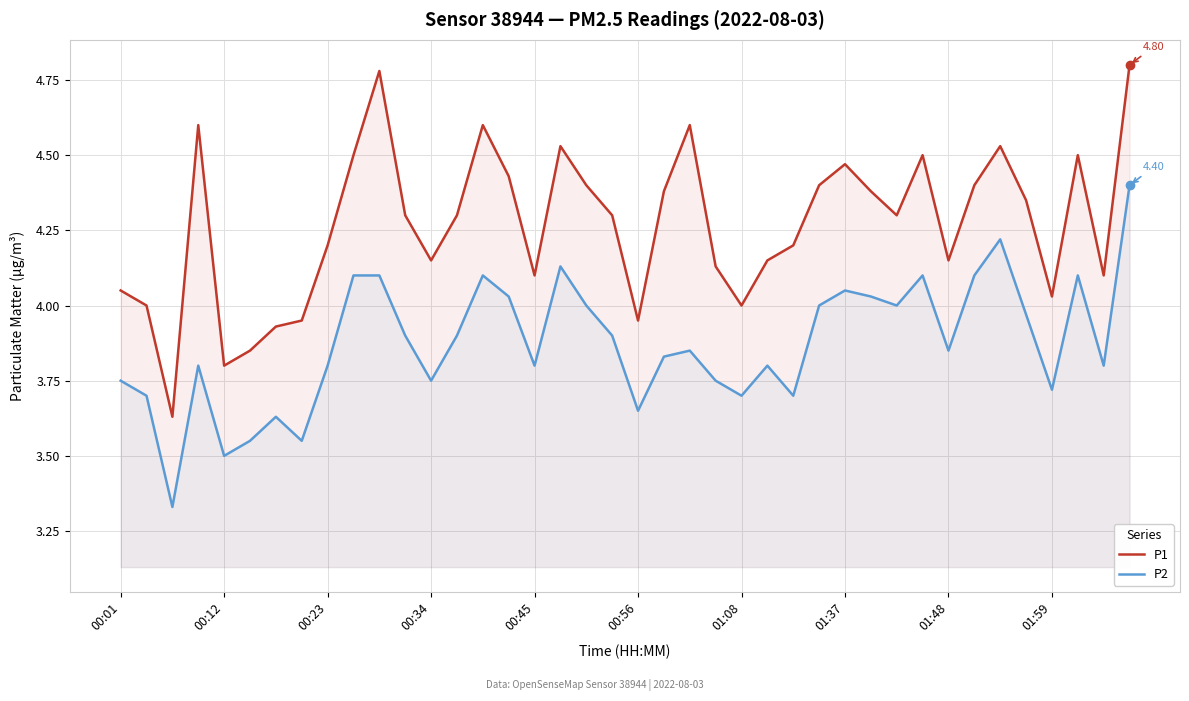

What is the sum of the P2 values at 25 and 10?

7.9